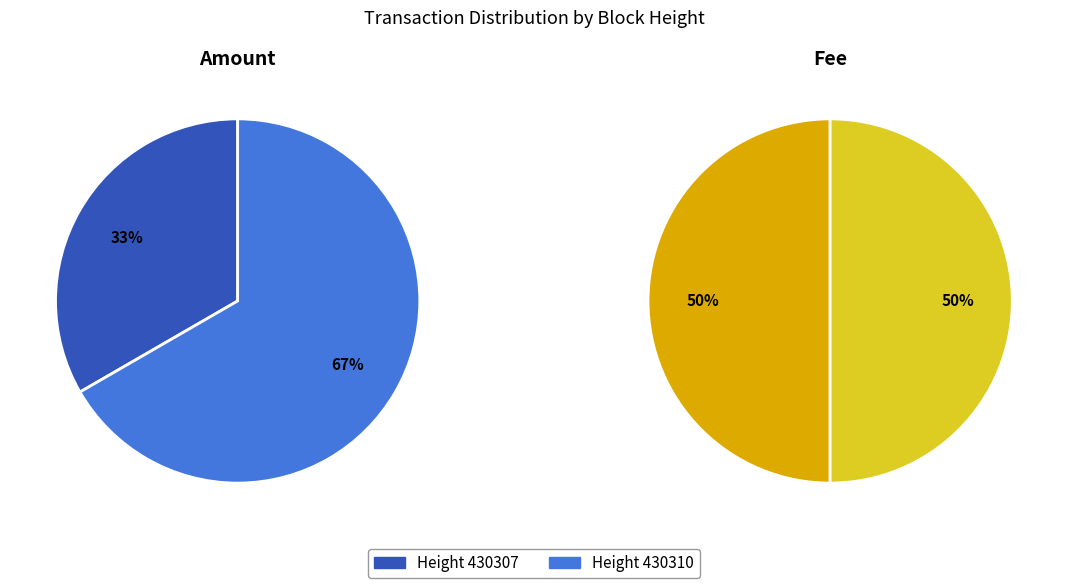

How many slices are in this pie chart?

2